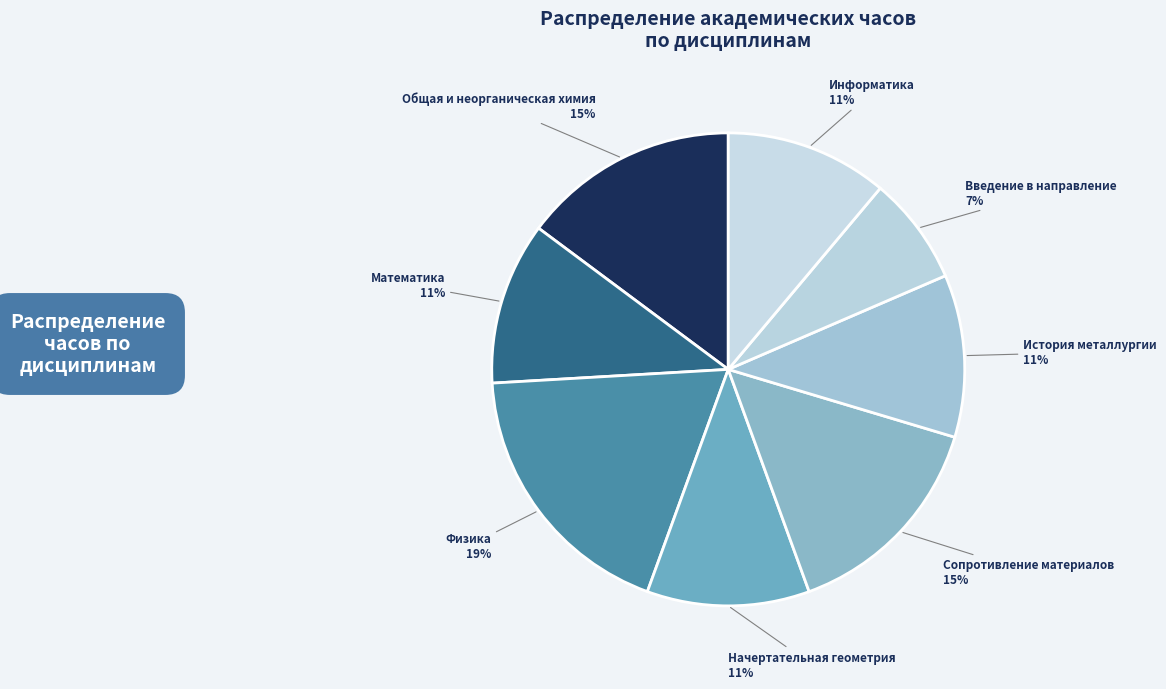

Is there any slice that represents more than half of the pie?

No